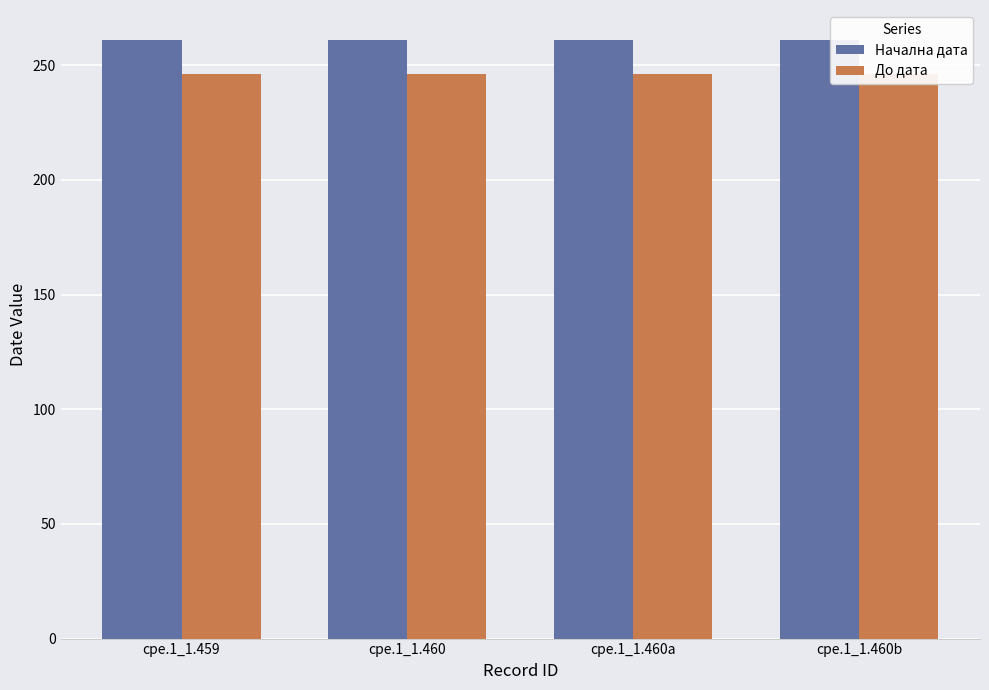

What is the label of the 2nd bar from the right?

cpe.1_1.460a